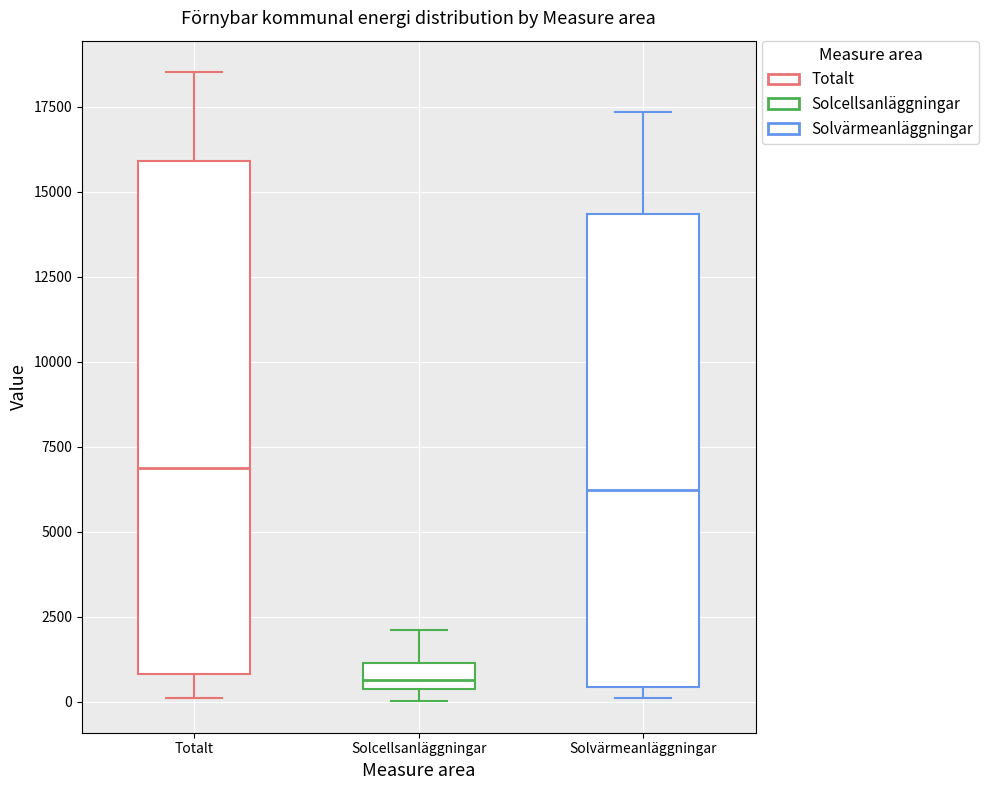

Where is the lower edge of the box for Totalt on the y-axis? The values are not printed on the chart, so give them approximately, as read against the axis.

1000